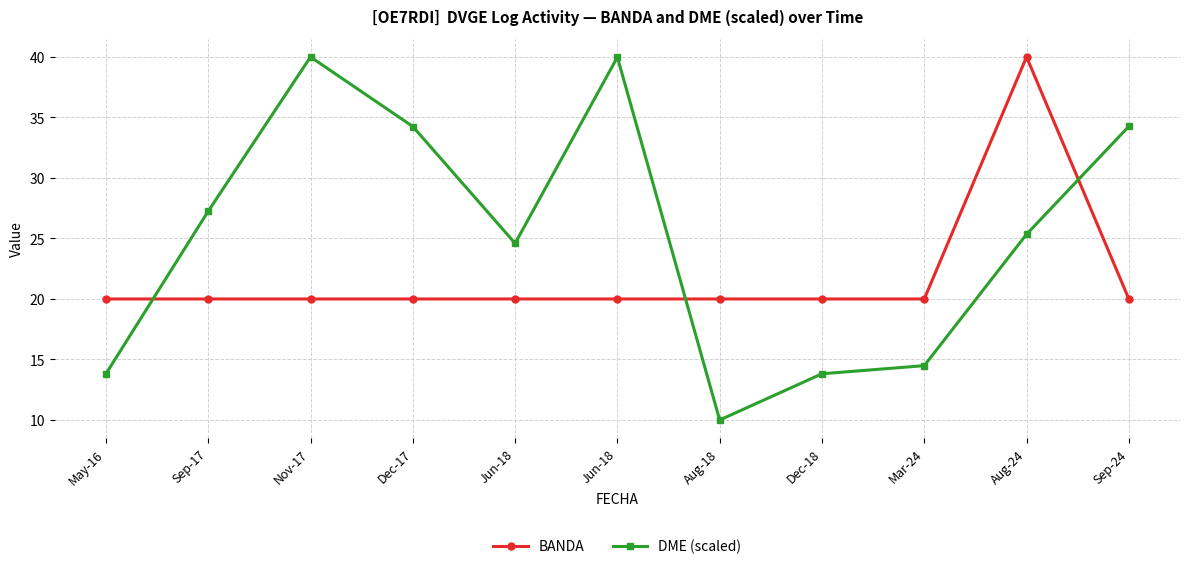

Which label corresponds to the largest value in the chart?

Aug-24